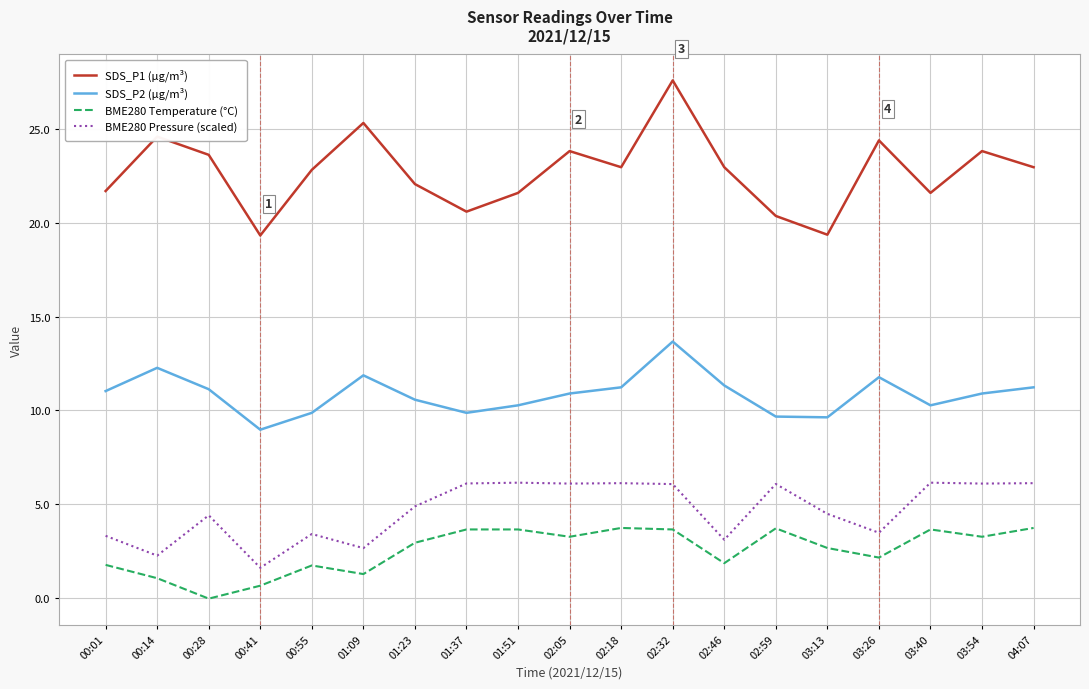

The SDS_P1 (µg/m³) series shows 7.5 at 03:40. True or false?

False